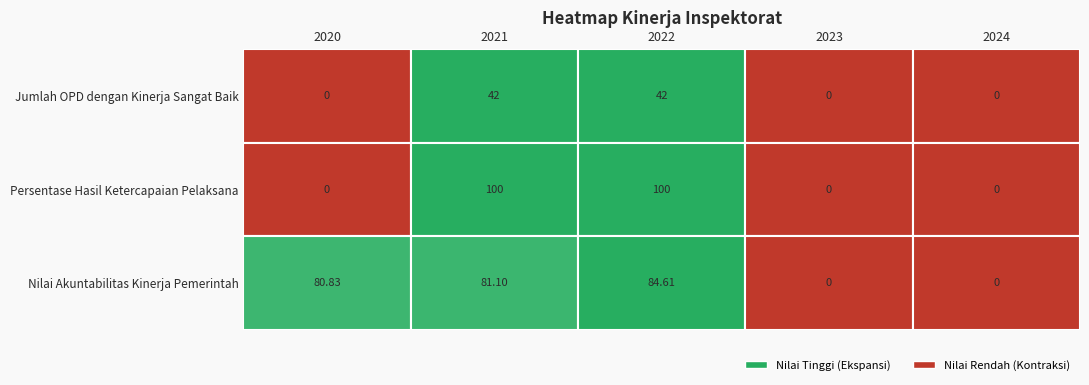

Which category has the lowest value across all series?

2020